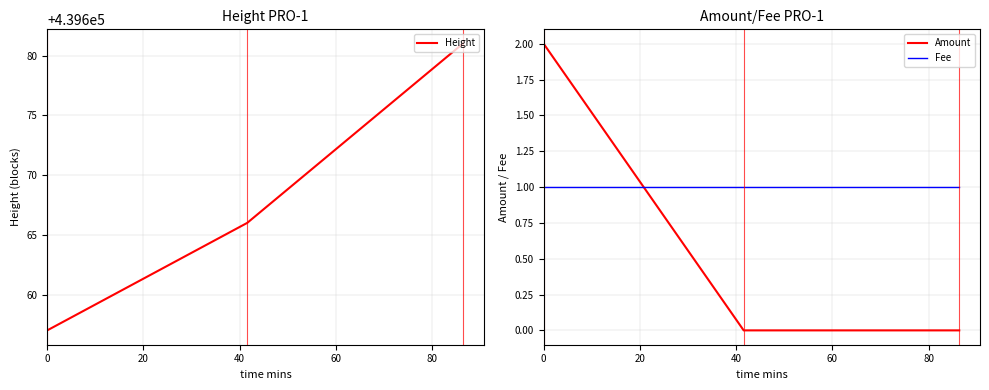

Reading left to right, transcribe all the data shown in this chart.

Height: 439657	439666	439681
Amount: 2	0	0
Fee: 1	1	1